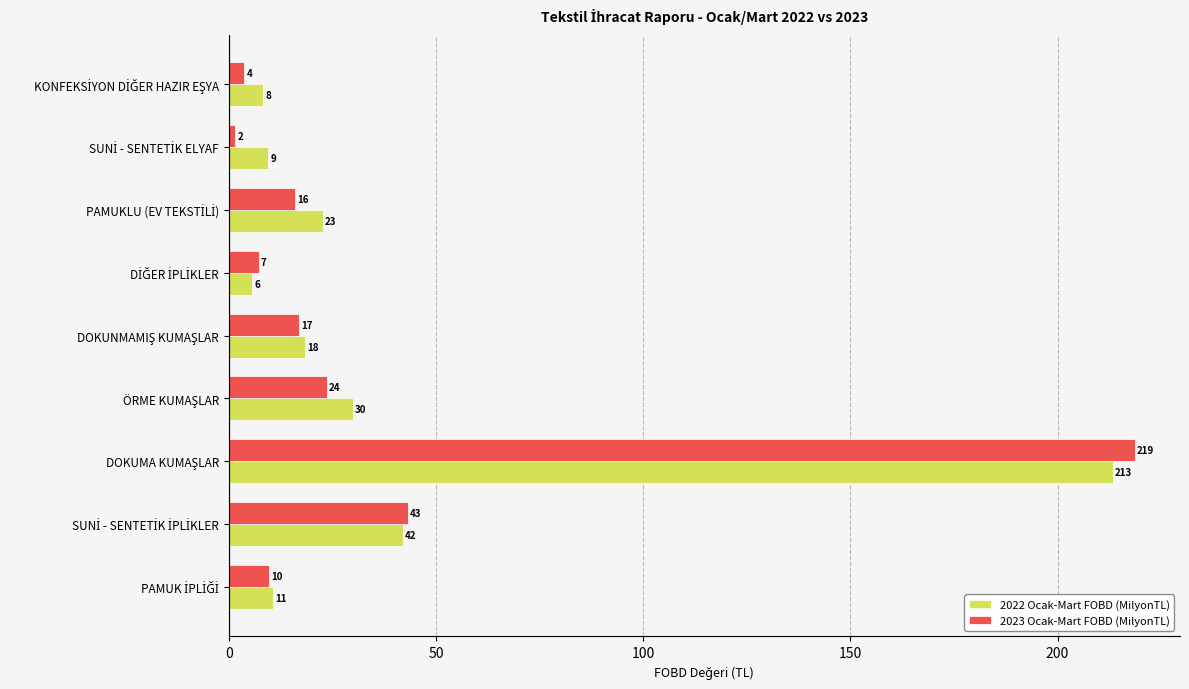

Which series has the largest range (max minus min)?

2023 Ocak-Mart FOBD (MilyonTL)